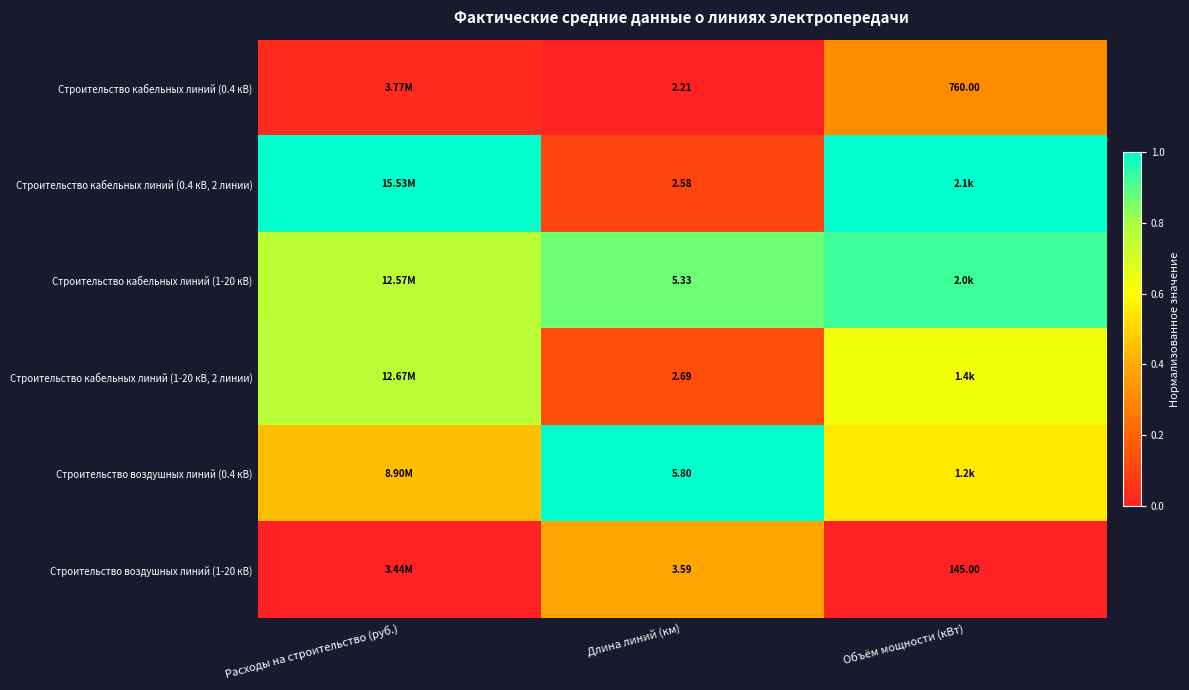

The Строительство кабельных линий (1-20 кВ) series shows 0.2 at Длина линий (км). True or false?

False